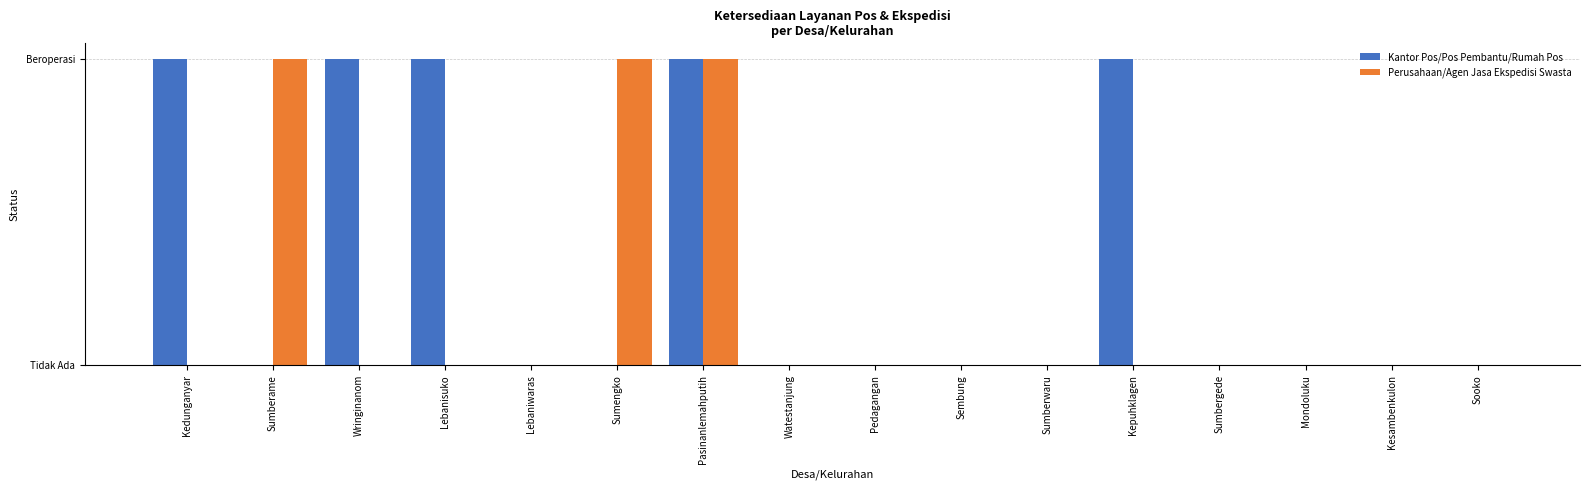

What is the label of the 5th bar from the right?

Kepuhklagen